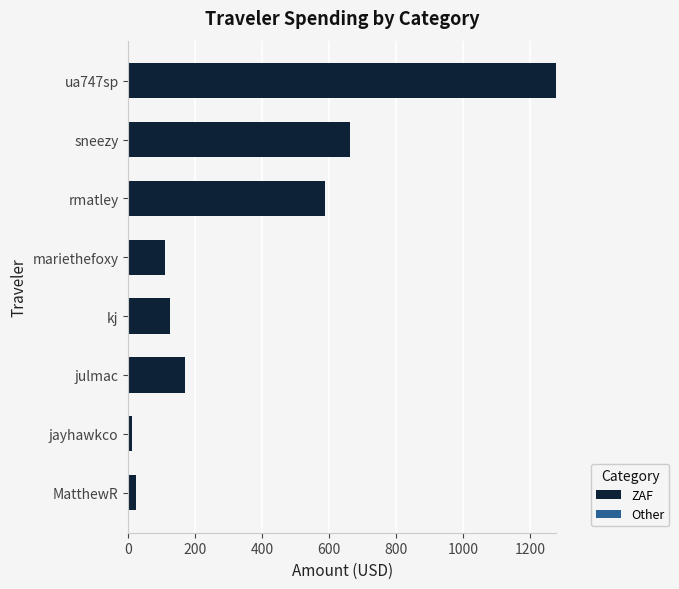

The chart shows a value of 124.7 at kj. True or false?

True